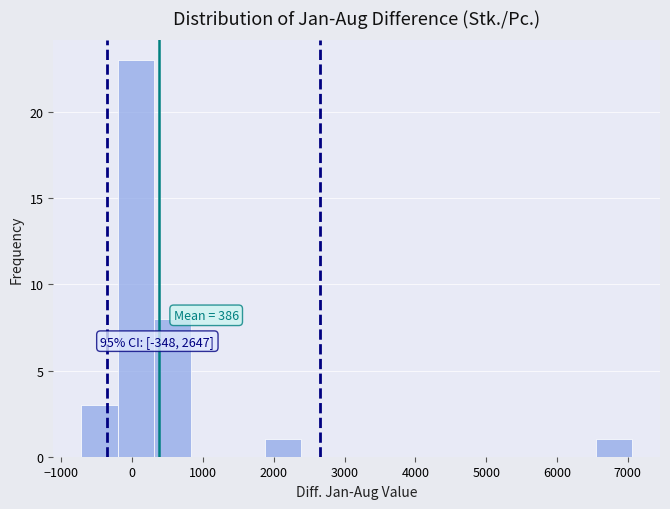

Which range on the x-axis has the tallest bar?

-200 to 300